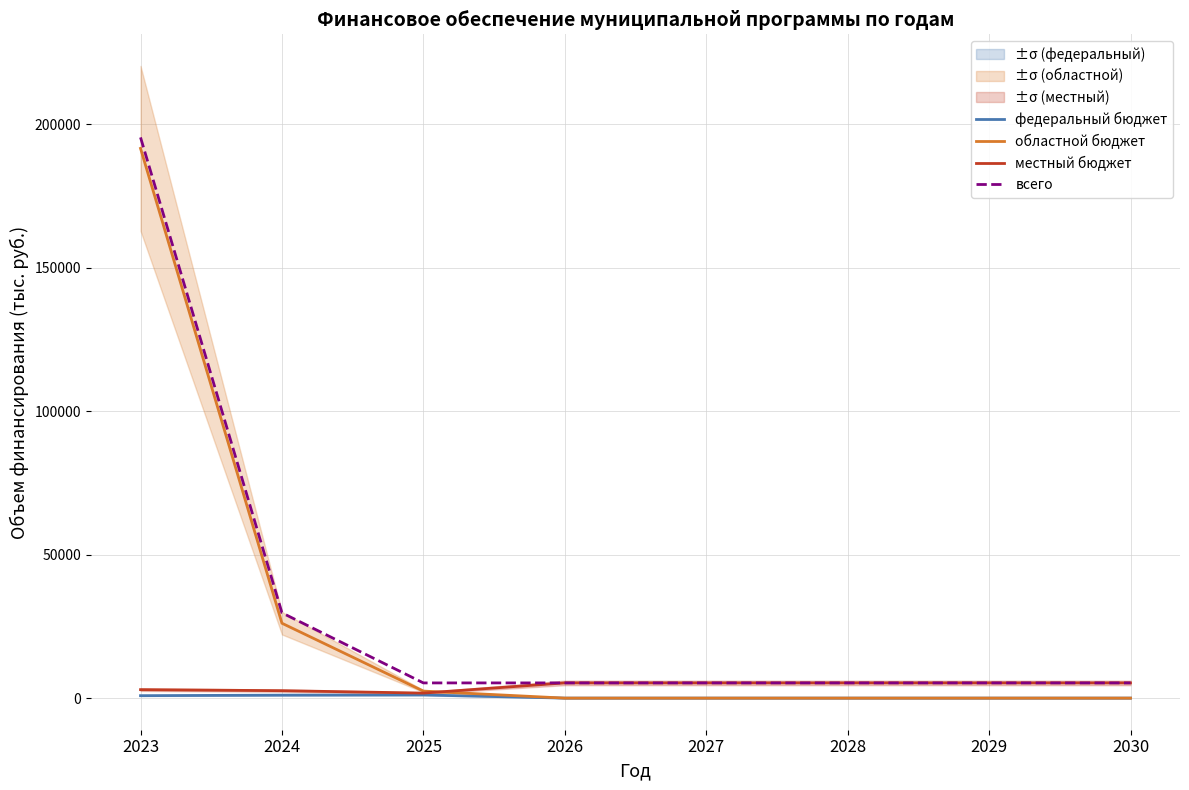

What are all the series names shown in the legend?

федеральный бюджет, областной бюджет, местный бюджет, всего